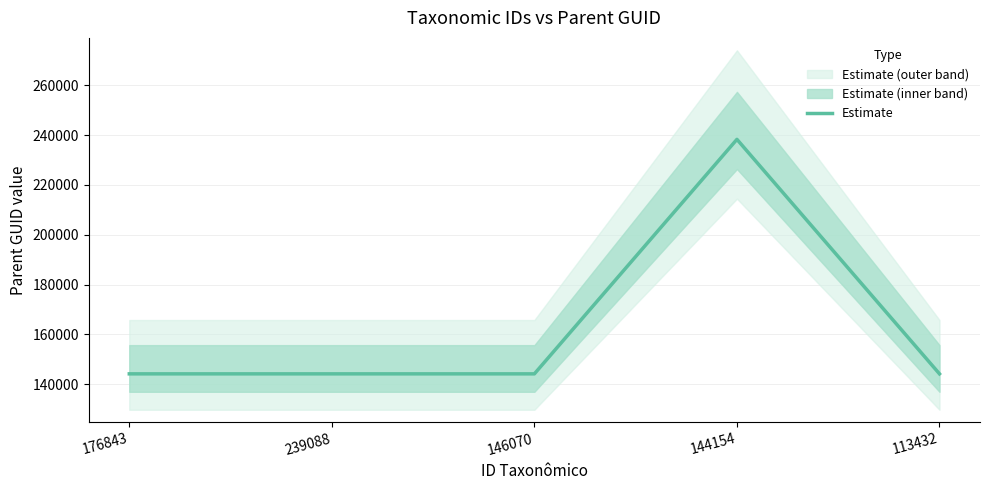

What is the approximate value at 146070?

144154